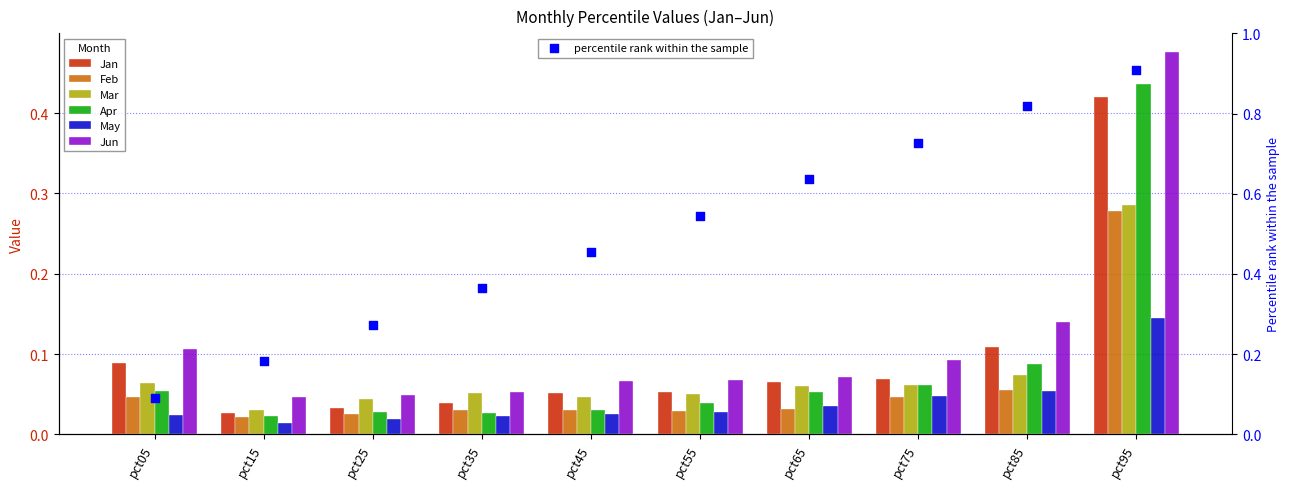

At which category is the sum across all series the highest?

pct95